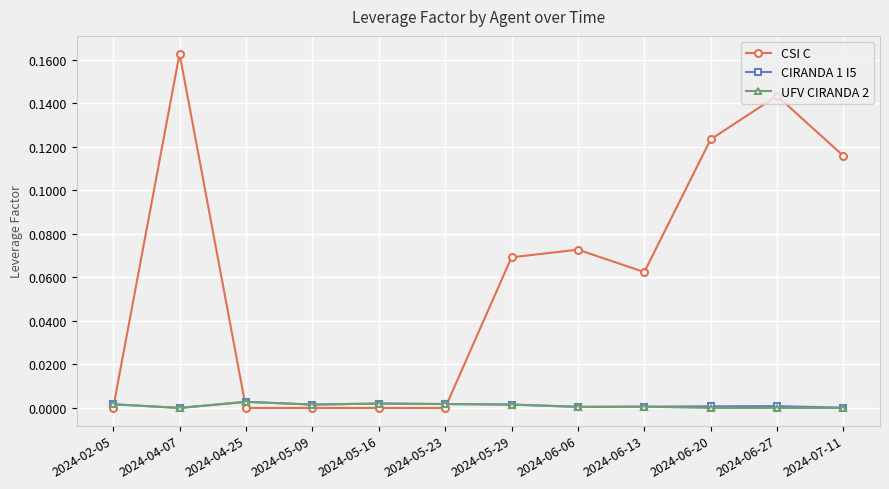

Count the CSI C values in the range 0 to 1.

12